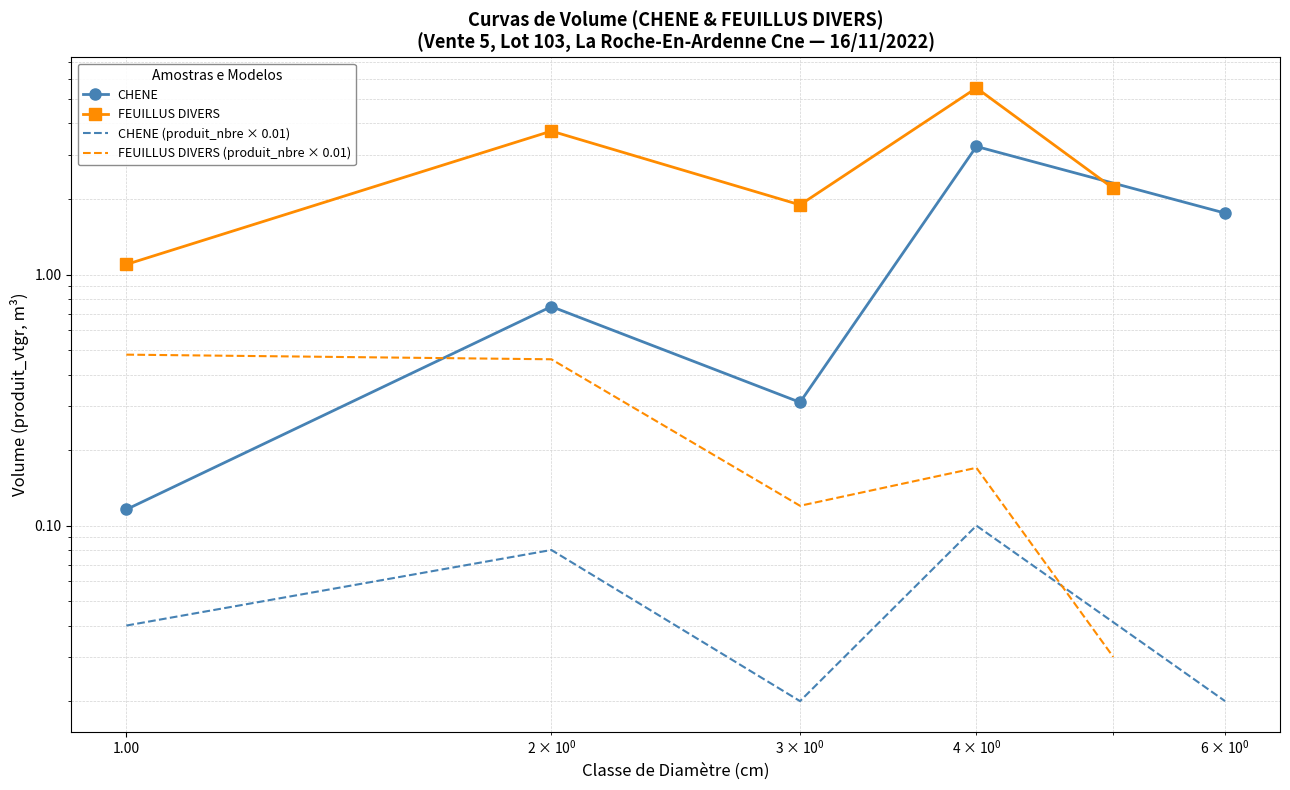

How many interior local valleys does the FEUILLUS DIVERS series have?

1